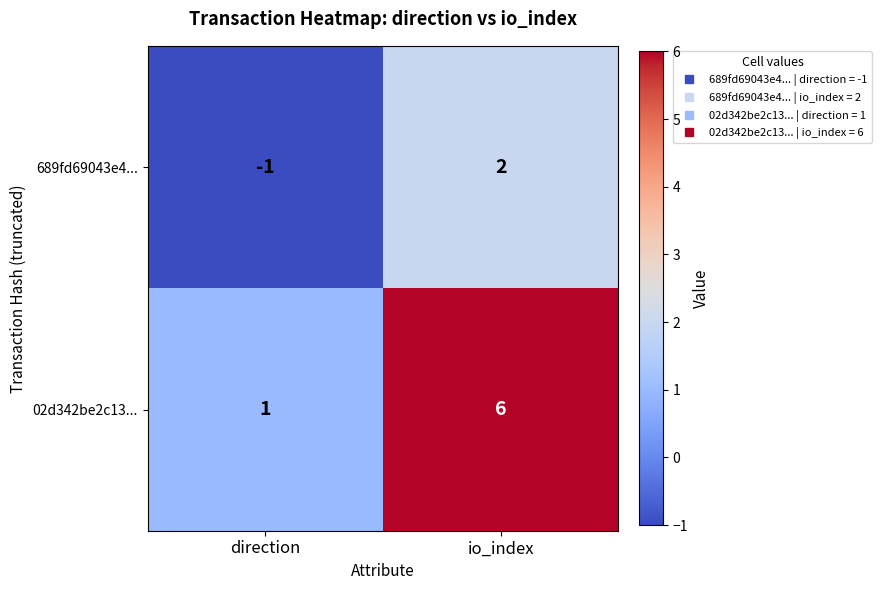

At direction, list the series in order from smallest to largest.

689fd69043e4..., 02d342be2c13...